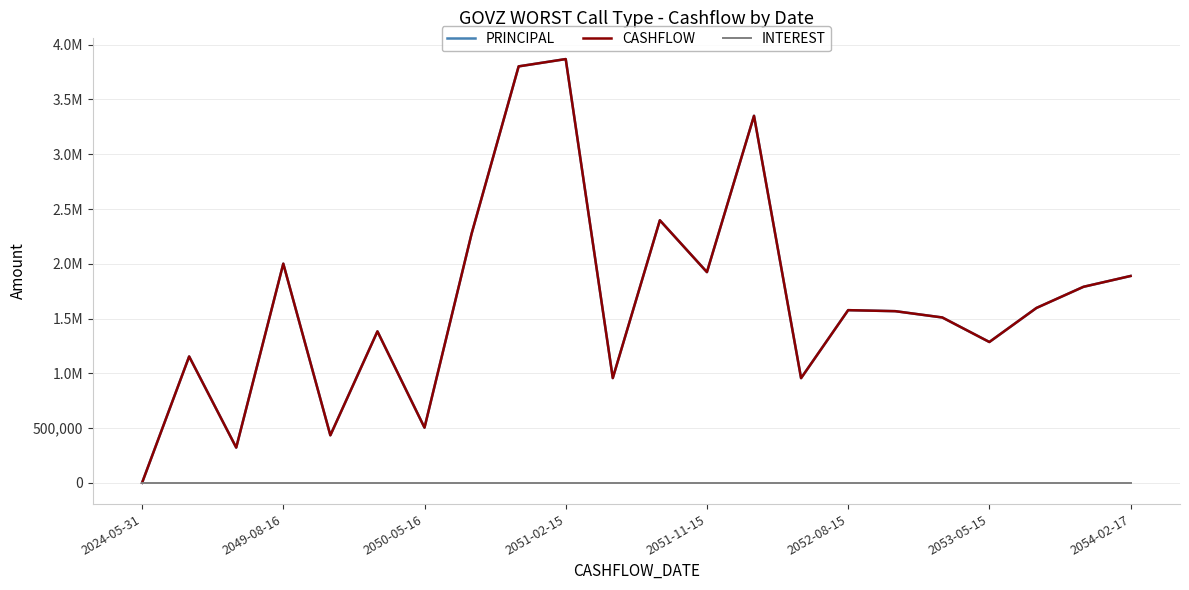

Does the chart display data point markers on the line(s)?

No